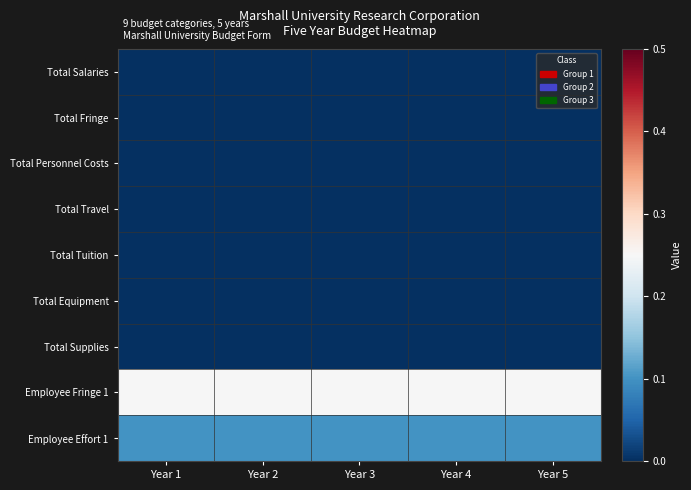

Reading right to left, list all the values displayed in this chart.

Total Salaries: Year 5=0.0	Year 4=0.0	Year 3=0.0	Year 2=0.0	Year 1=0.0
Total Fringe: Year 5=0.0	Year 4=0.0	Year 3=0.0	Year 2=0.0	Year 1=0.0
Total Personnel Costs: Year 5=0.0	Year 4=0.0	Year 3=0.0	Year 2=0.0	Year 1=0.0
Total Travel: Year 5=0.0	Year 4=0.0	Year 3=0.0	Year 2=0.0	Year 1=0.0
Total Tuition: Year 5=0.0	Year 4=0.0	Year 3=0.0	Year 2=0.0	Year 1=0.0
Total Equipment: Year 5=0.0	Year 4=0.0	Year 3=0.0	Year 2=0.0	Year 1=0.0
Total Supplies: Year 5=0.0	Year 4=0.0	Year 3=0.0	Year 2=0.0	Year 1=0.0
Employee Fringe 1: Year 5=0.2	Year 4=0.2	Year 3=0.2	Year 2=0.2	Year 1=0.2
Employee Effort 1: Year 5=0.1	Year 4=0.1	Year 3=0.1	Year 2=0.1	Year 1=0.1